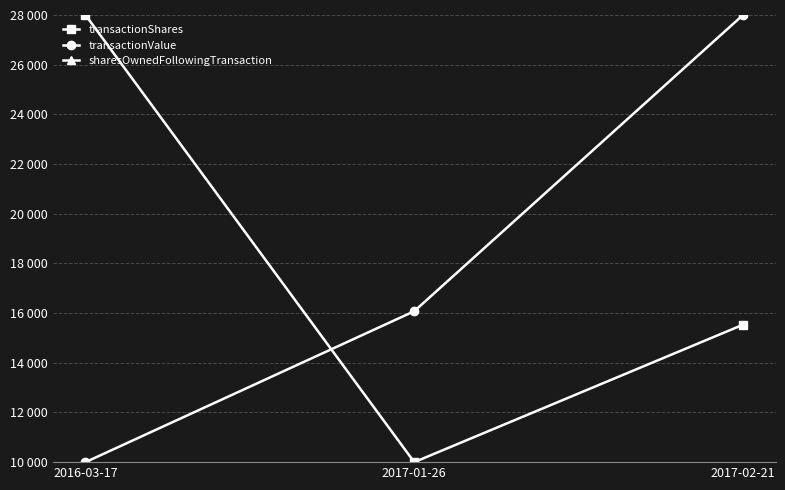

What are all the series names shown in the legend?

transactionShares, transactionValue, sharesOwnedFollowingTransaction